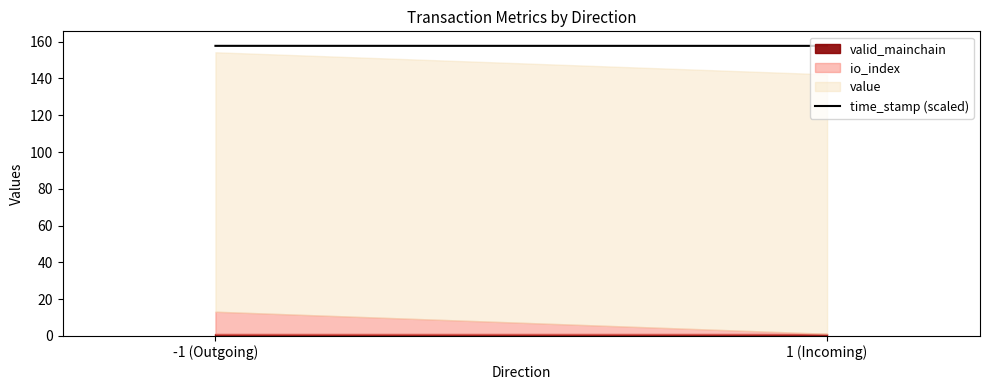

Which has a higher value, 1 (Incoming) or -1 (Outgoing)?

-1 (Outgoing)